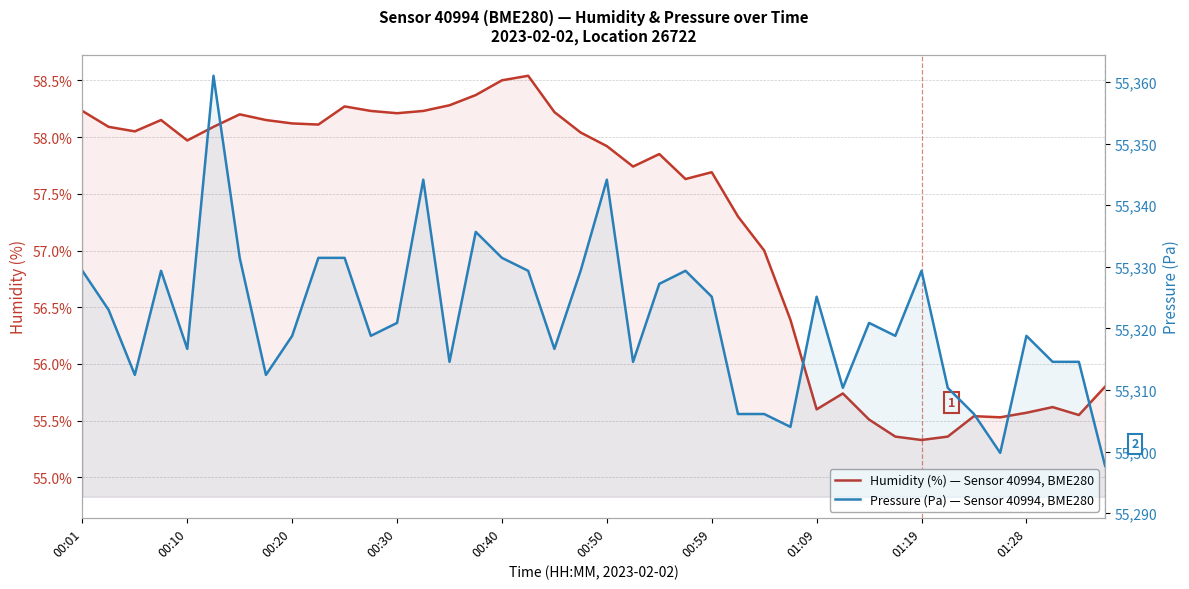

Reading right to left, transcribe all the data shown in this chart.

Humidity (%) — Sensor 40994, BME280: 55.8	55.5	55.6	55.6	55.5	55.5	55.4	55.3	55.4	55.5	55.7	55.6	56.4	57.0	57.3	57.7	57.6	57.9	57.7	57.9	58.0	58.2	58.5	58.5	58.4	58.3	58.2	58.2	58.2	58.3	58.1	58.1	58.1	58.2	58.1	58.0	58.1	58.0	58.1	58.2
Pressure (Pa) — Sensor 40994, BME280: 55297.7	55314.6	55314.6	55318.8	55299.8	55306.1	55310.3	55329.3	55318.8	55320.9	55310.3	55325.1	55304.0	55306.1	55306.1	55325.1	55329.3	55327.2	55314.6	55344.1	55329.3	55316.7	55329.3	55331.4	55335.7	55314.6	55344.1	55320.9	55318.8	55331.4	55331.4	55318.8	55312.4	55331.4	55361.0	55316.7	55329.3	55312.4	55323.0	55329.3